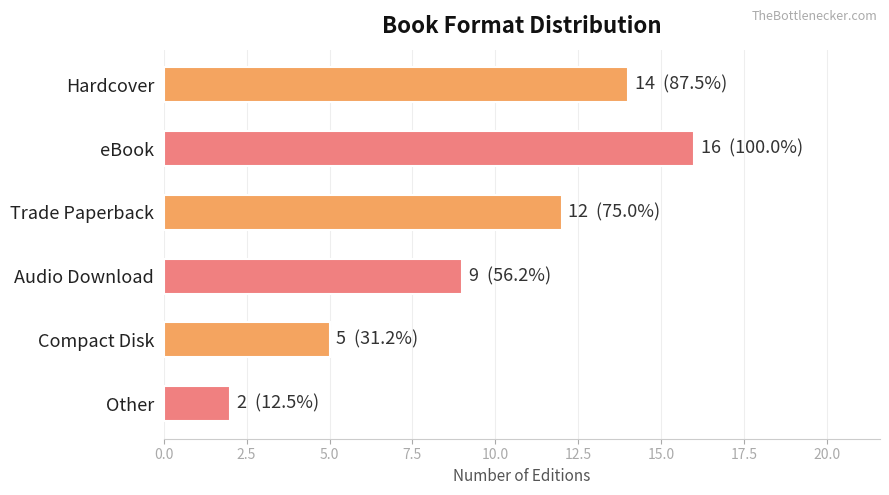

Reading top to bottom, transcribe all the data shown in this chart.

14	16	12	9	5	2